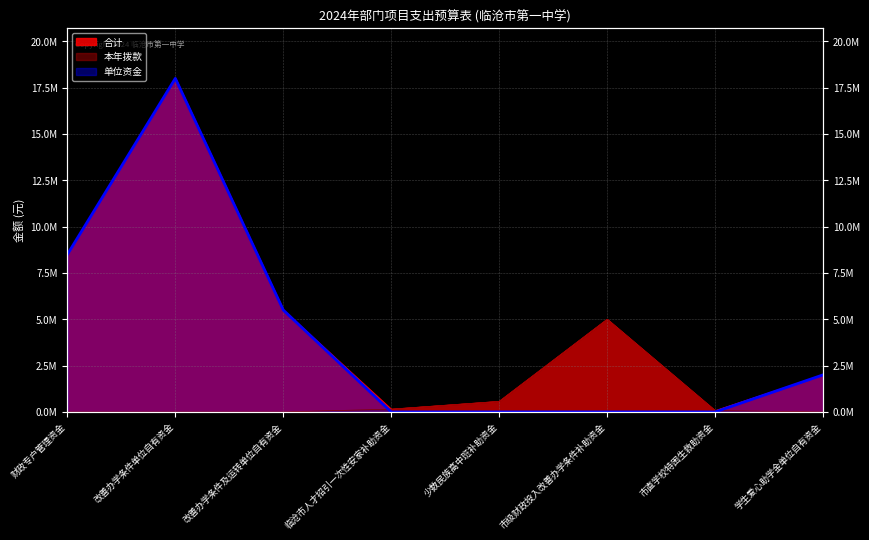

List the series in order of their peak value, highest first.

合计, 单位资金, 本年拨款